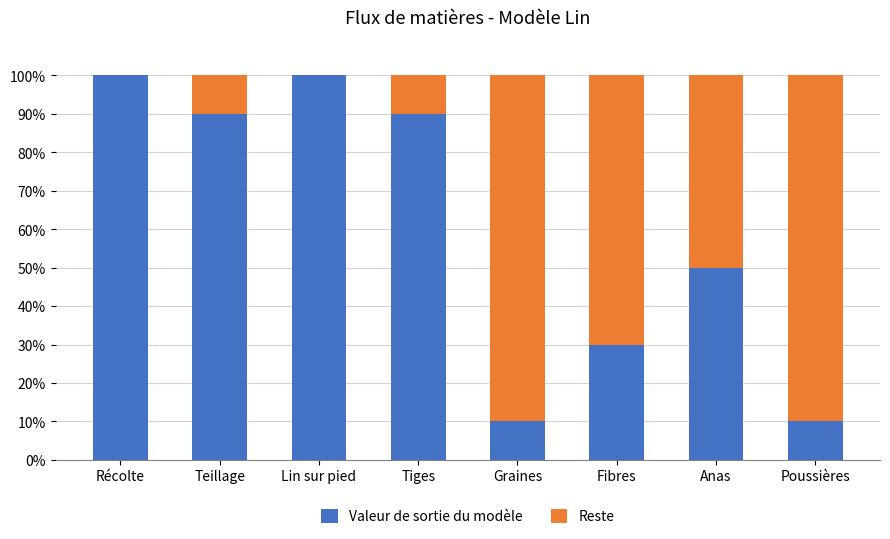

What is the sum of the Valeur de sortie du modèle values at Anas and Lin sur pied?

150